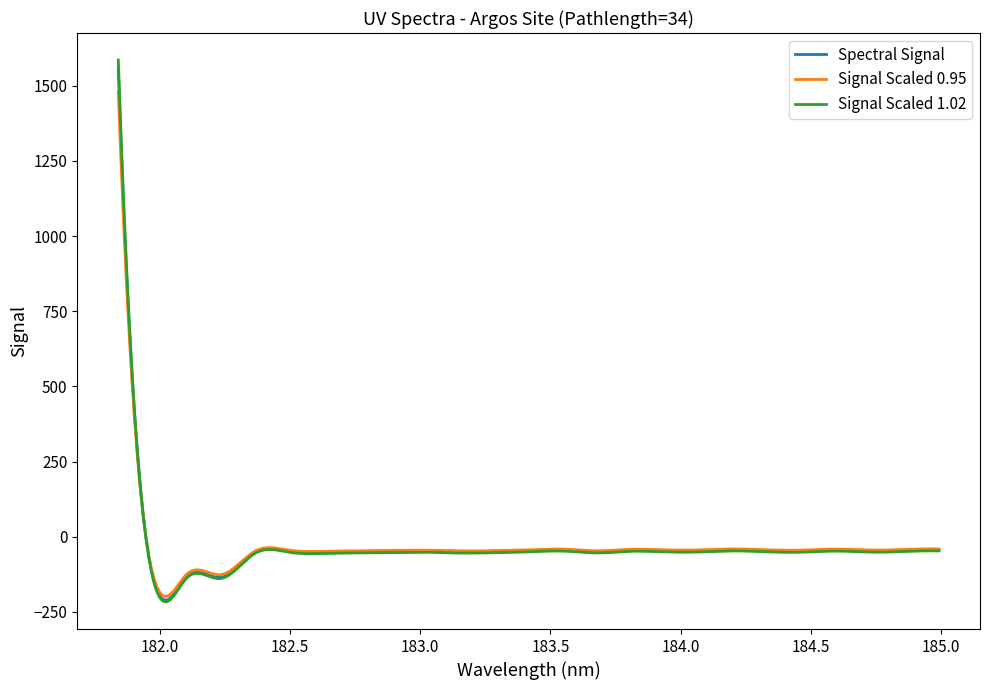

What is the lowest value of the Signal Scaled 1.02 series?

-217.2